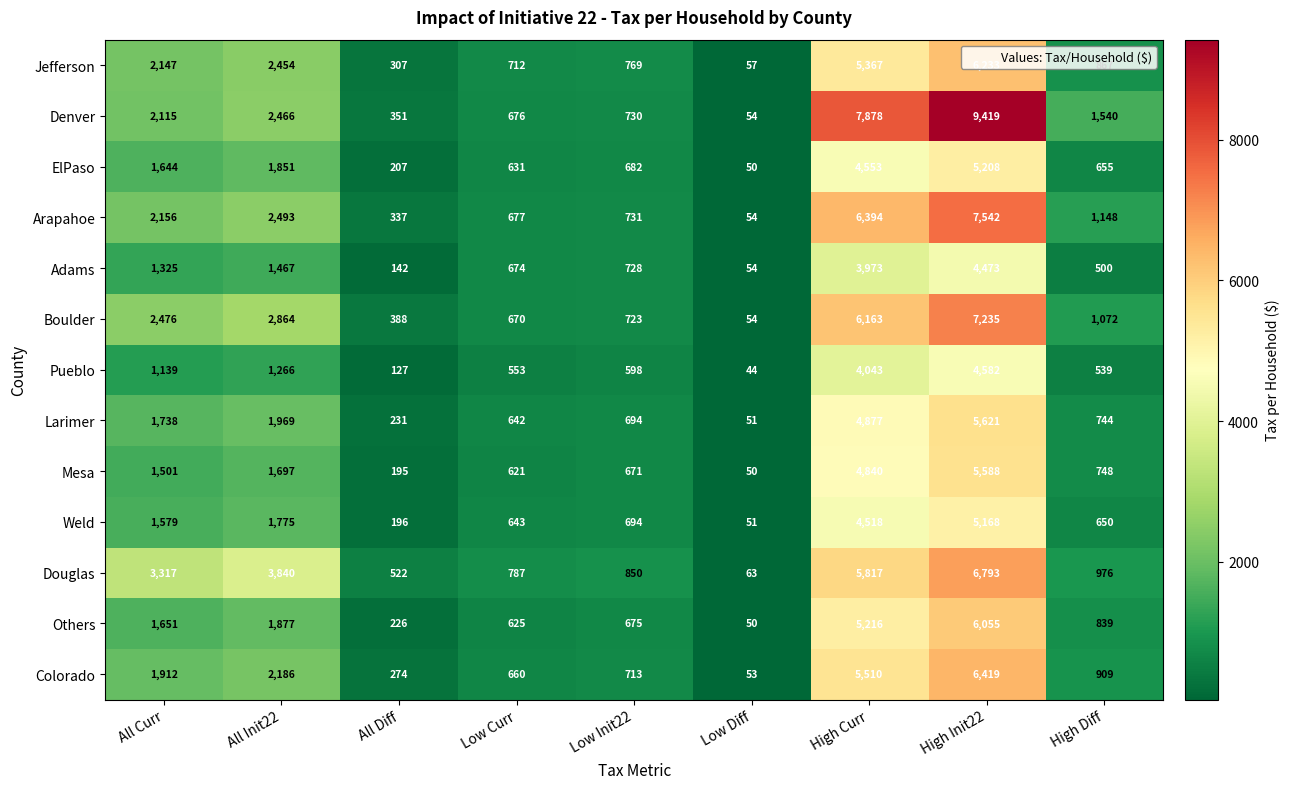

Is the value of Pueblo at High Init22 greater than the value of Weld at All Init22?

Yes